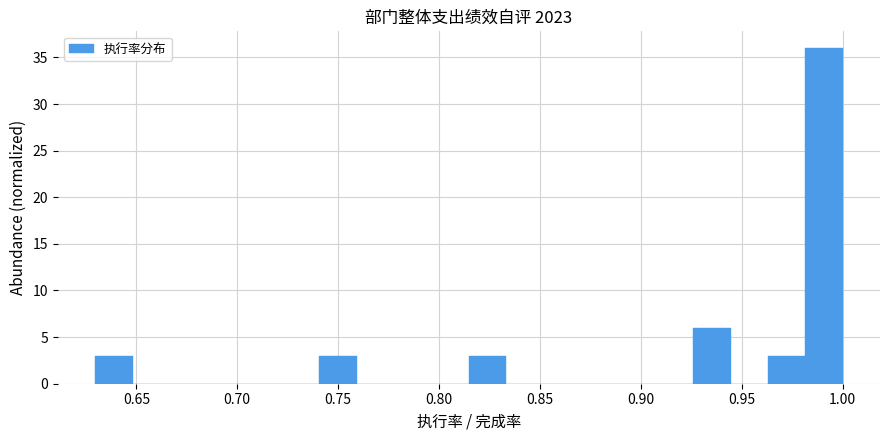

Read against the x-axis, roughly where is the centre of the tallest bar?

0.990